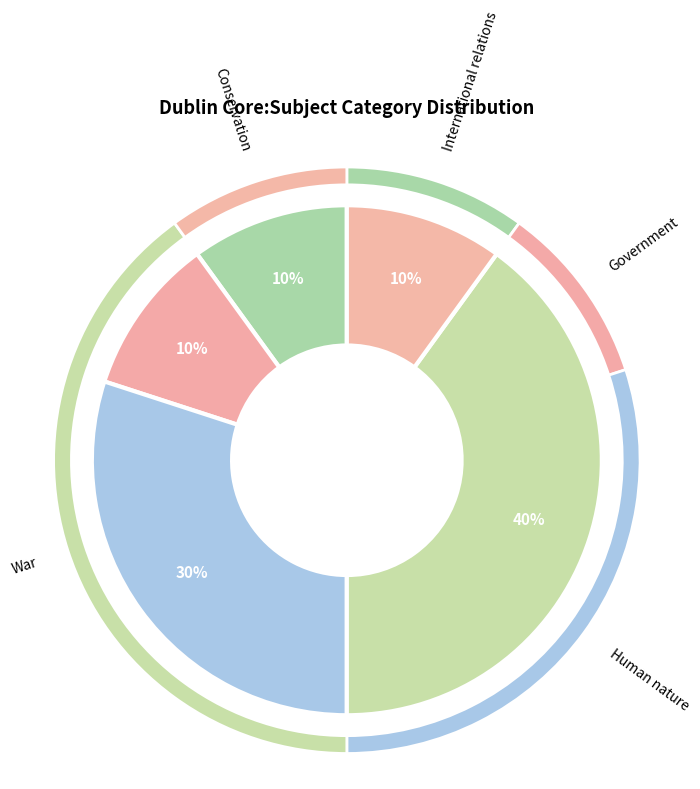

Count the number of slices in the pie.

5